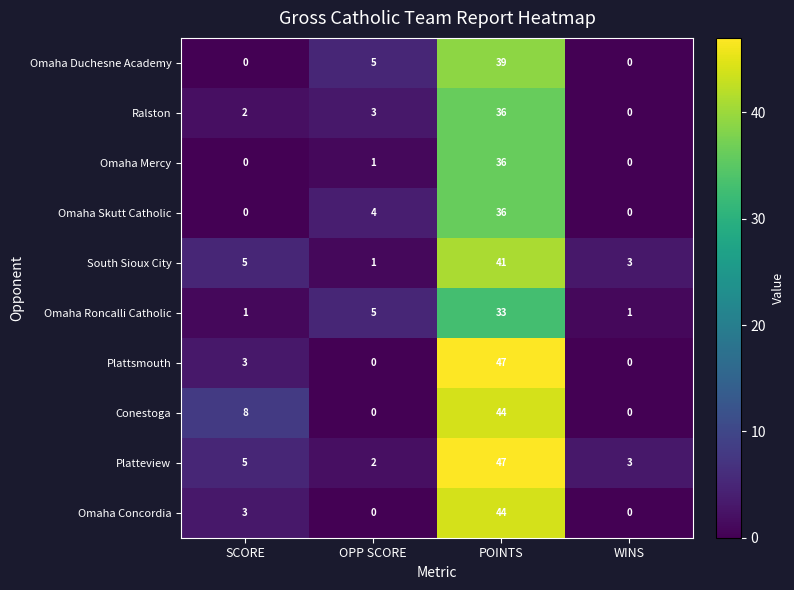

What is the spread (max minus min) of values at POINTS?

14